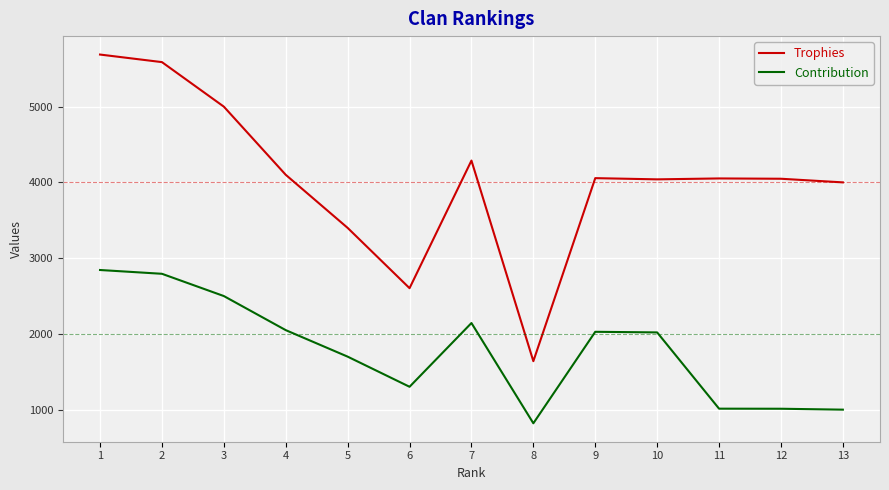

Which series has the widest spread of values?

Trophies